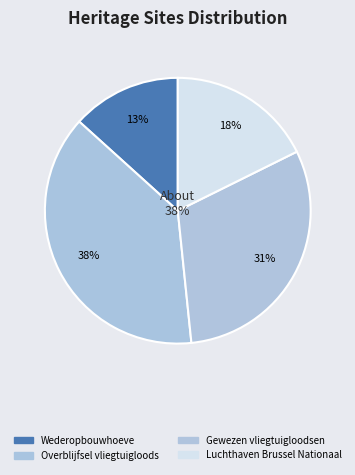

What is the total percentage of Overblijfsel vliegtuigloods and Gewezen vliegtuigloodsen?

69.0%